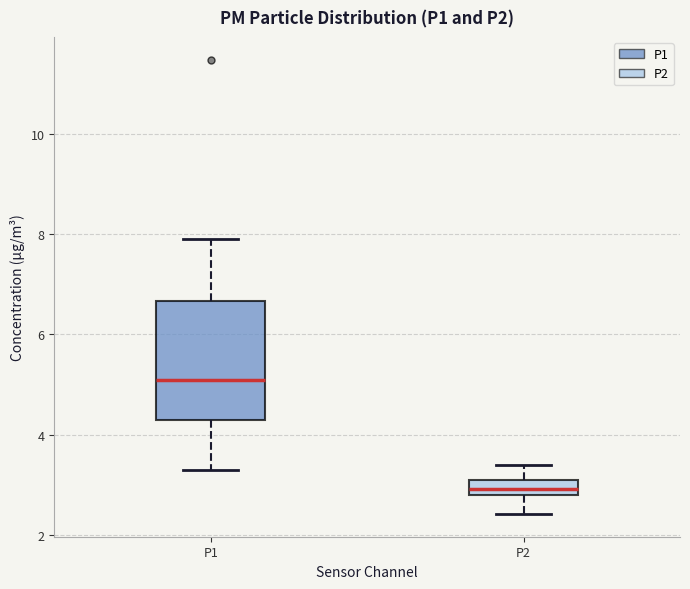

Which box is the tallest, from its lower edge to its upper edge?

P1